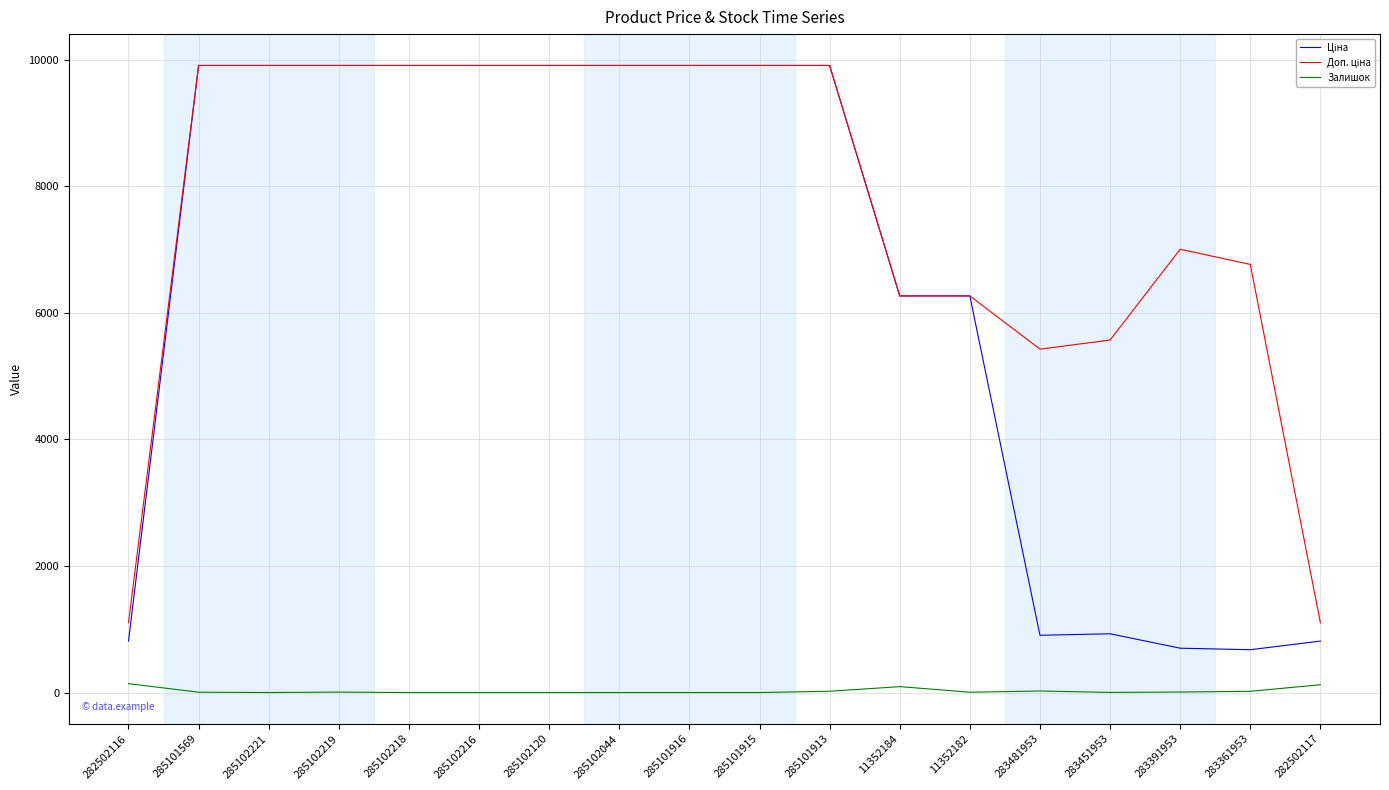

What is the difference between the highest and lowest values at 285101916?

9908.5